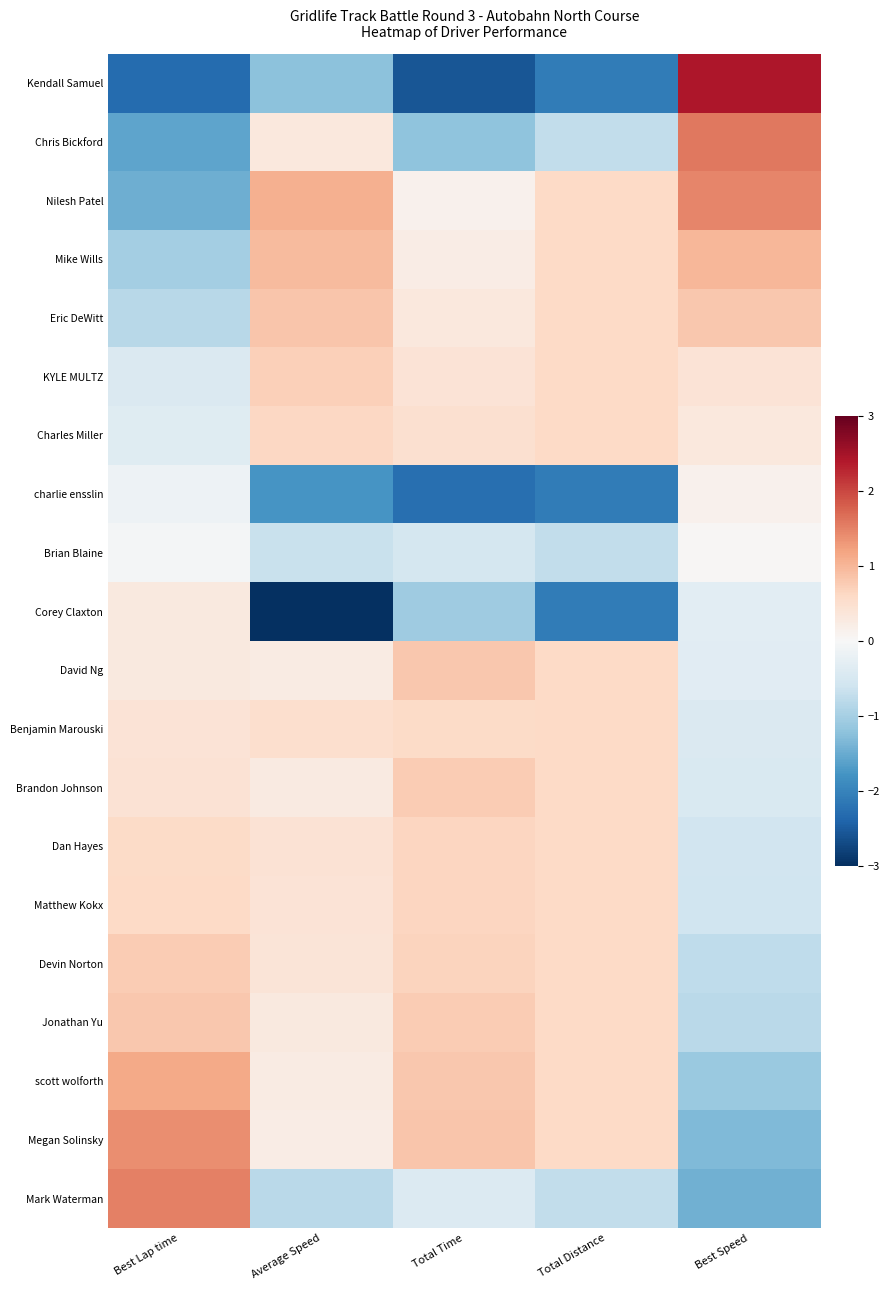

Which has a higher value, Best Speed or Total Distance?

Best Speed